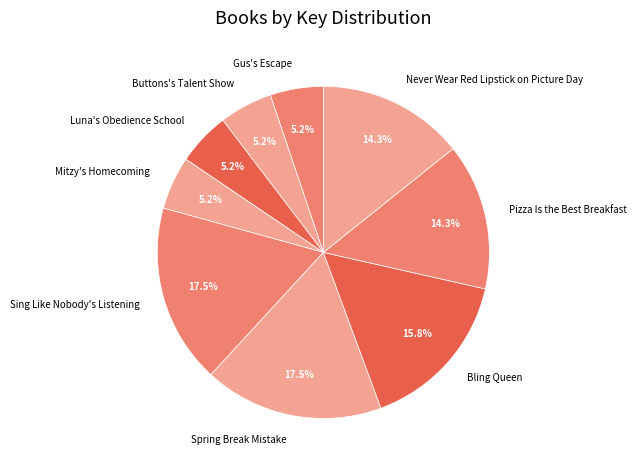

Is the sum of Sing Like Nobody's Listening and Never Wear Red Lipstick on Picture Day greater than half?

No